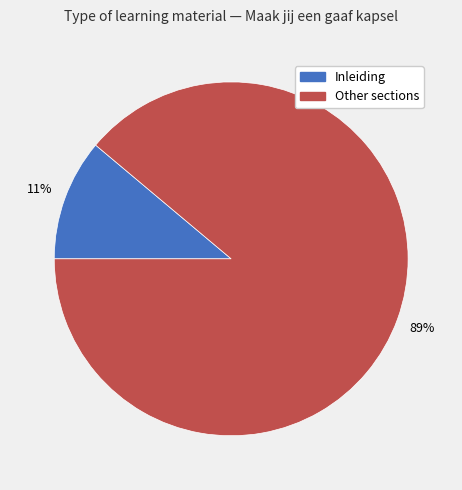

Is there a majority slice in this chart?

Yes